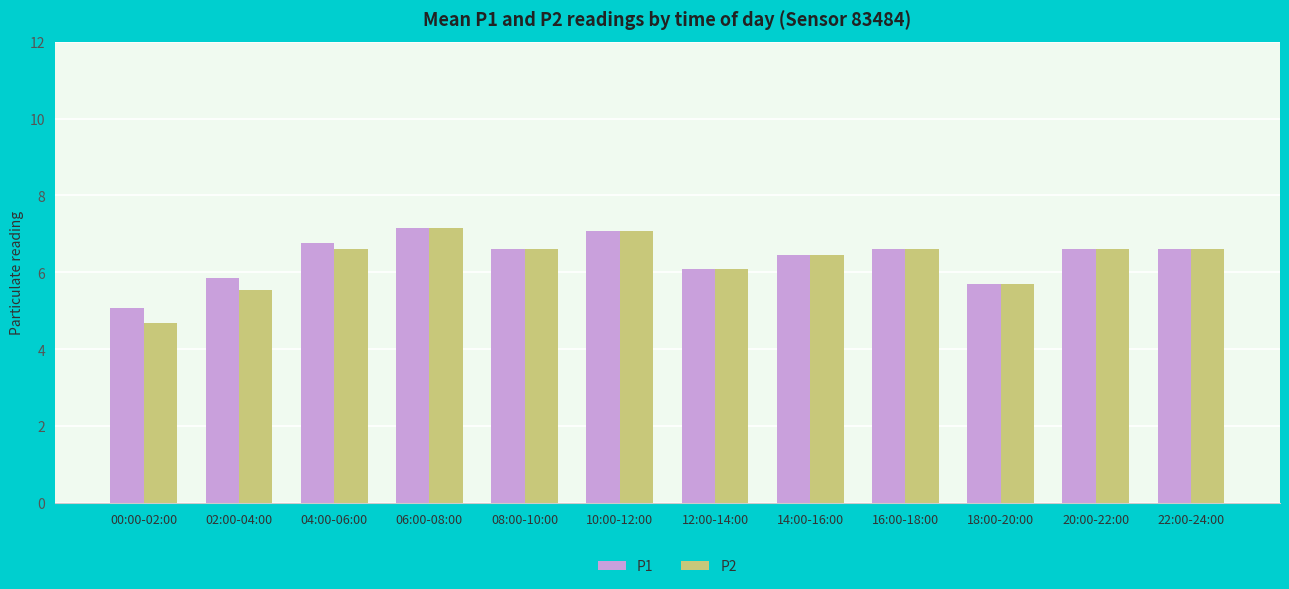

Which category has the lowest value across all series?

00:00-02:00